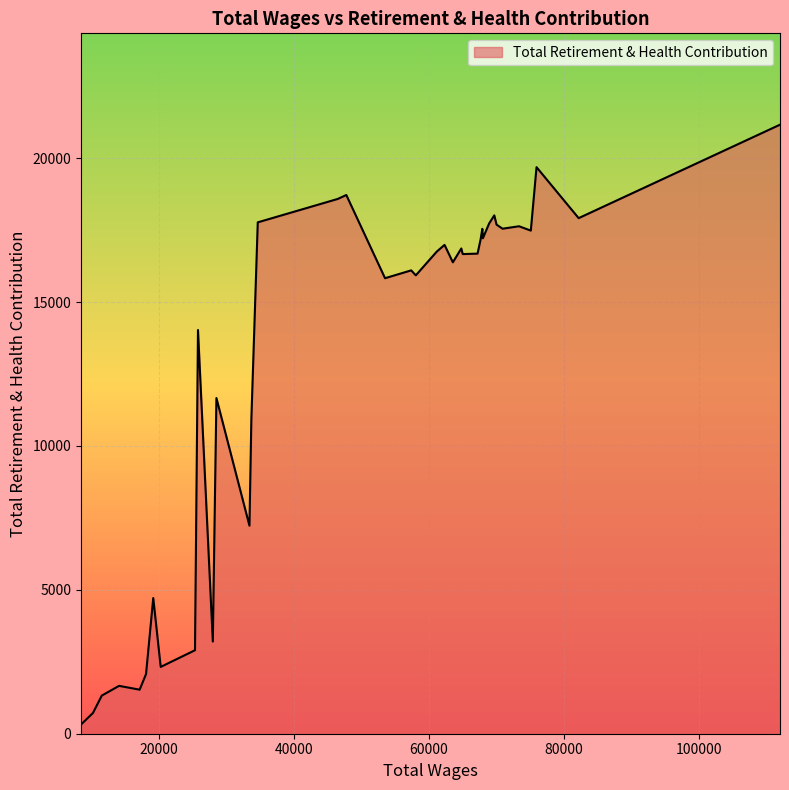

What is the greatest value displayed?

21161